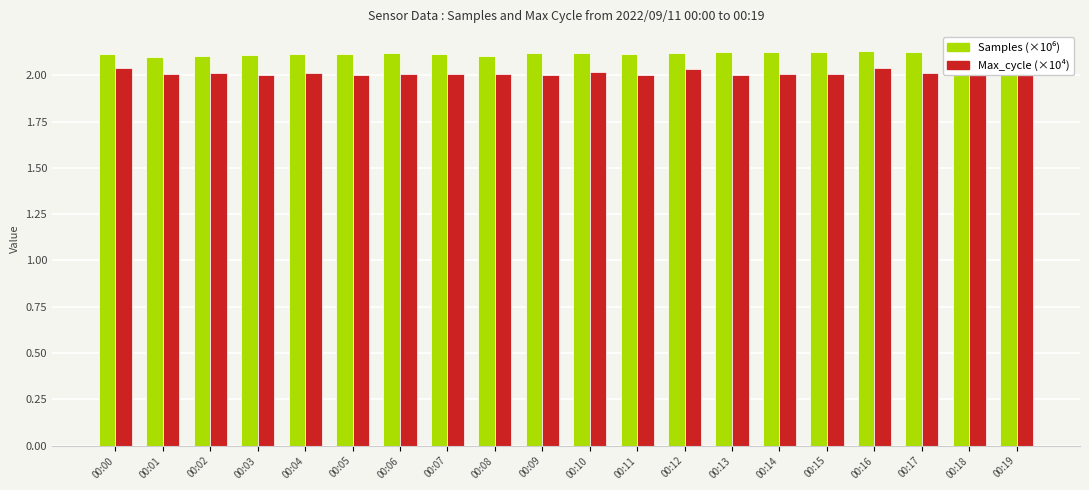

At which category does the chart reach its minimum across all series?

00:13